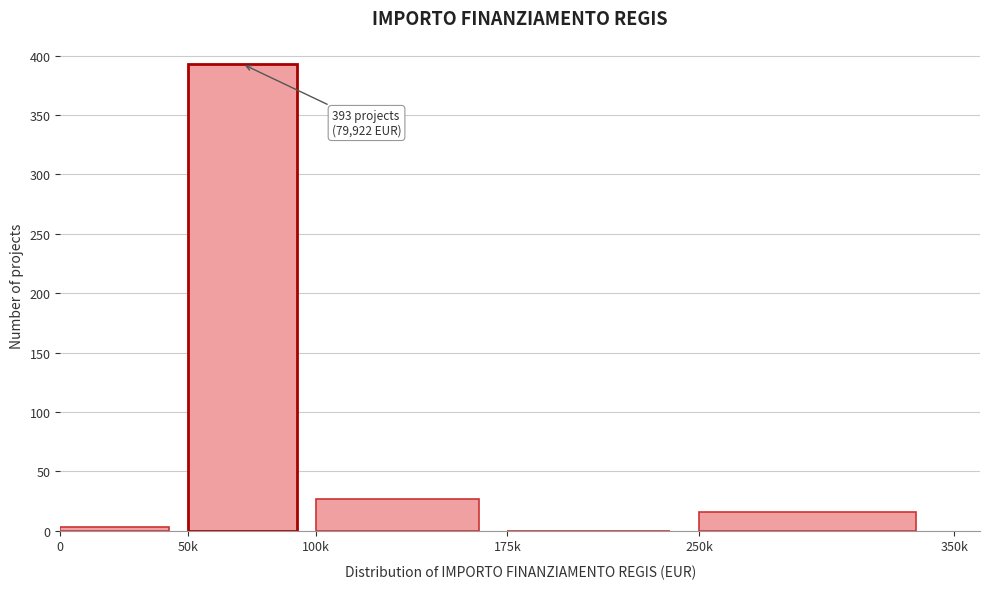

Reading left to right, transcribe all the data shown in this chart.

0=3	50k=393	100k=27	175k=0	250k=16